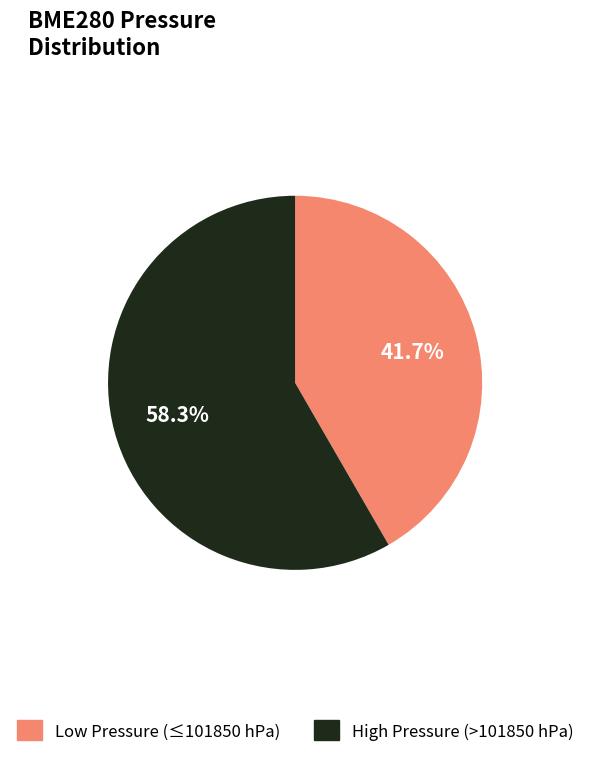

Is there a majority slice in this chart?

Yes